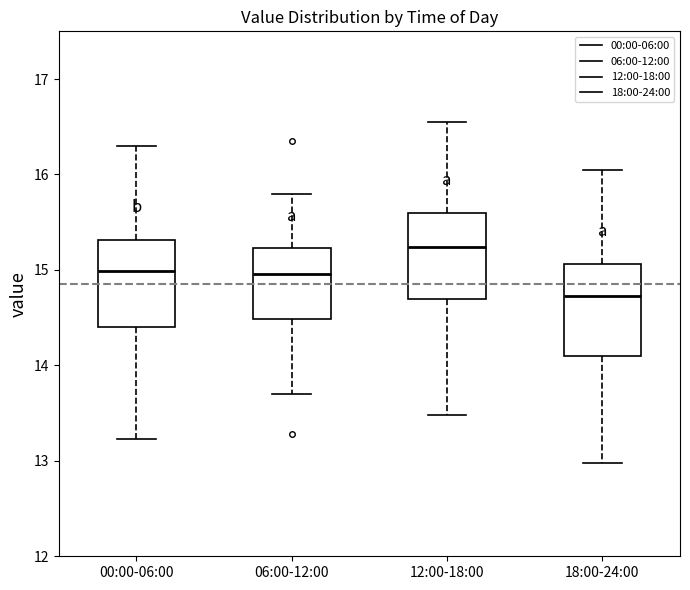

Which box has the highest median line?

12:00-18:00